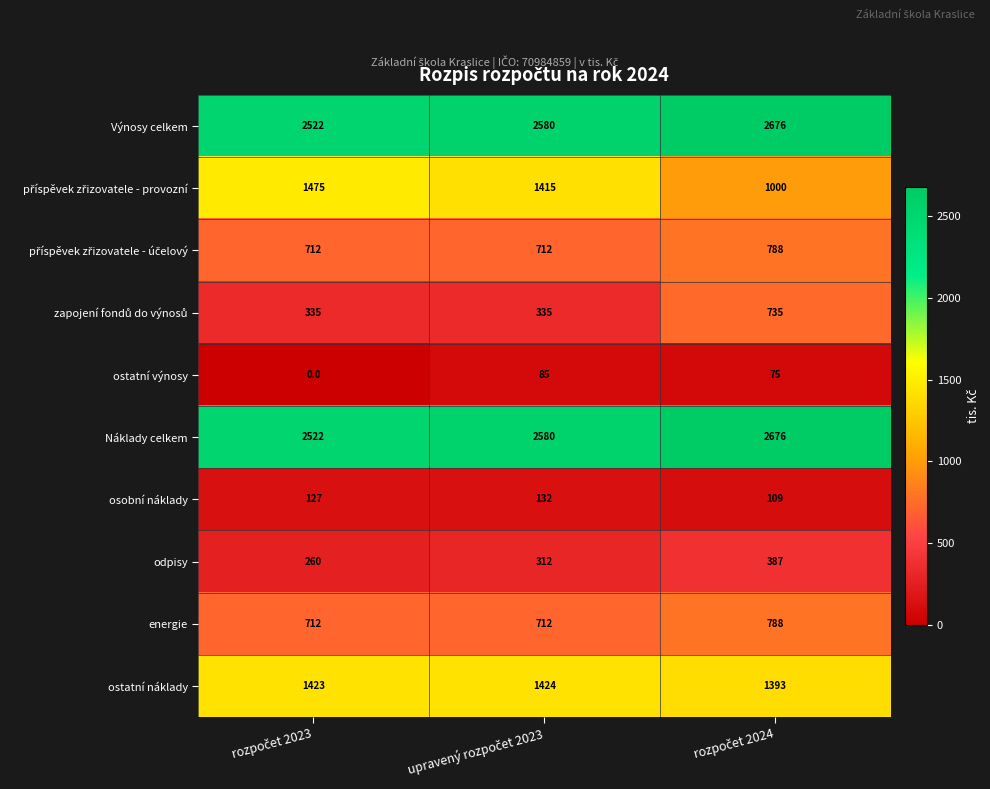

How many values in the Náklady celkem series are below 2580?

1